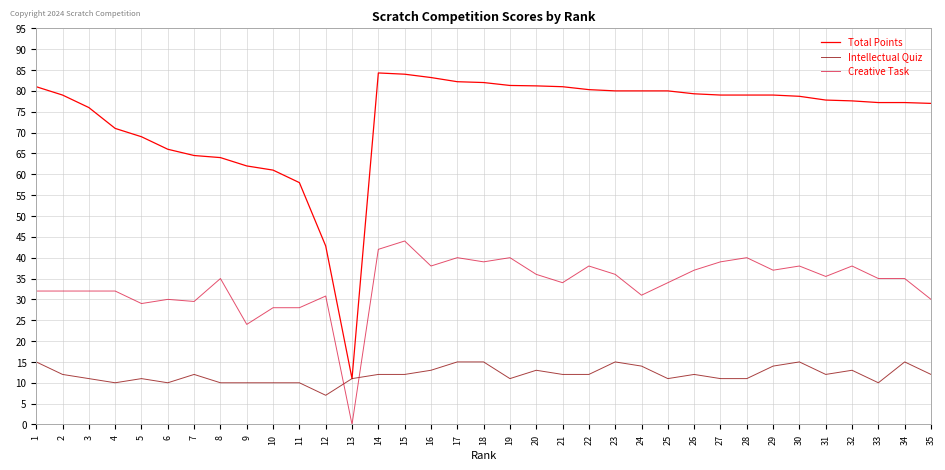

Which label corresponds to the smallest value in the chart?

13